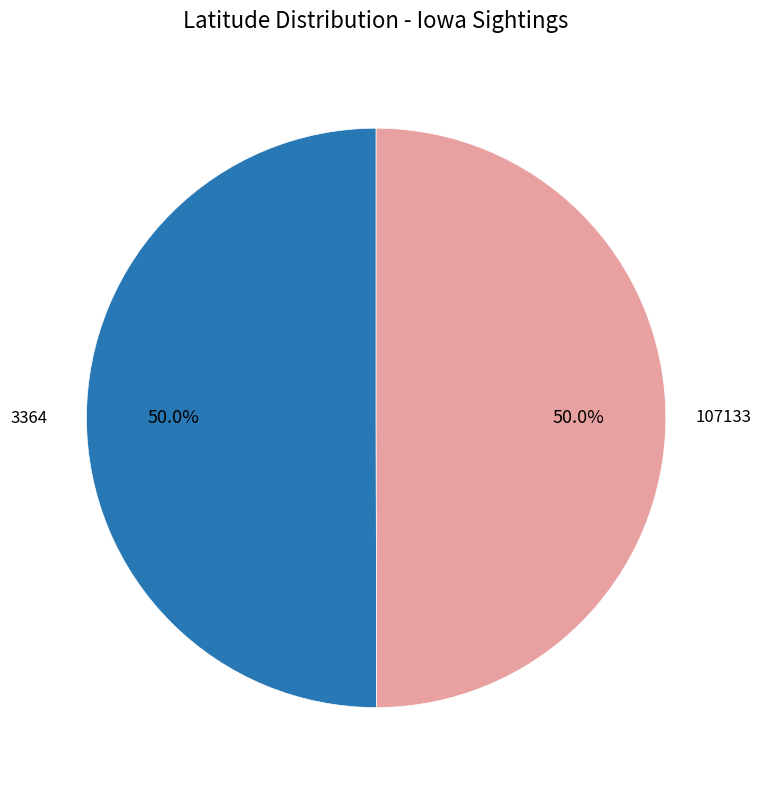

What is the ratio of the value at 3364 to the value at 107133?

1.0